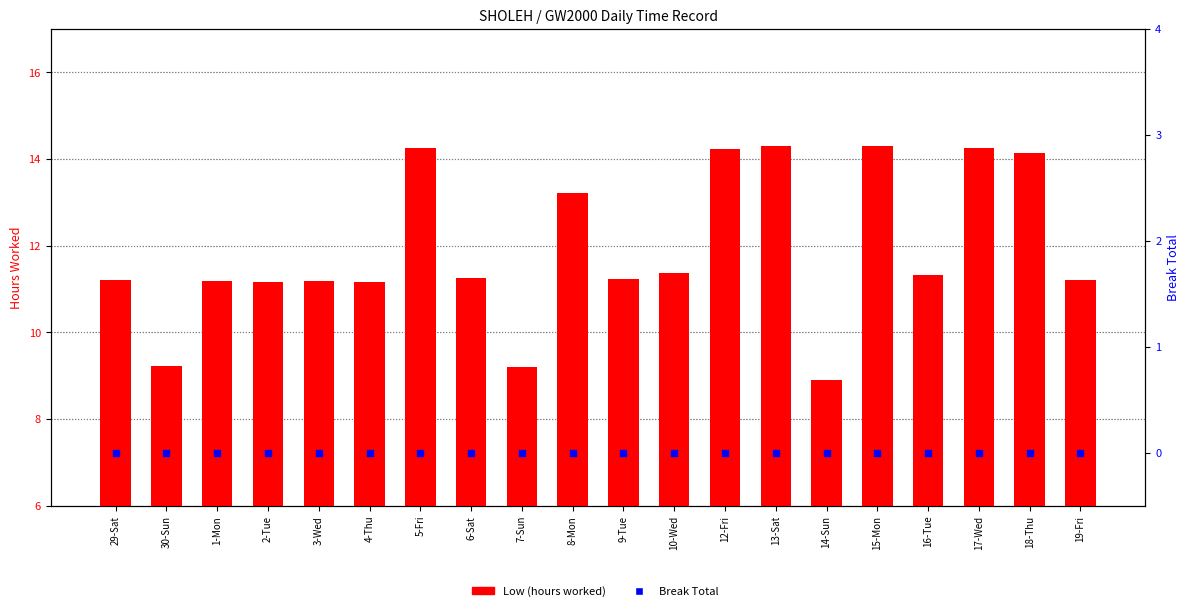

Which series has the largest total across all categories?

Low (hours worked)